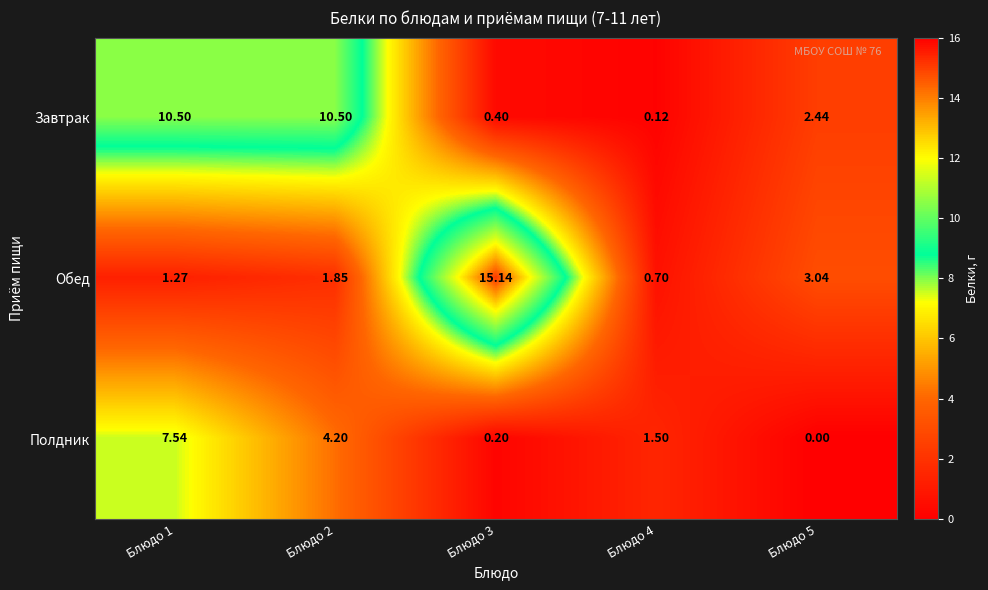

Which series has the widest spread of values?

Обед